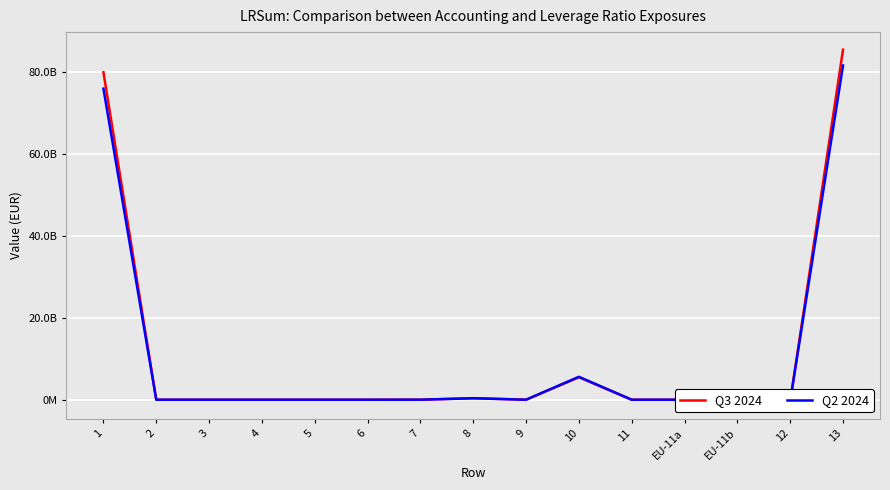

Is this an area chart (filled region under the line)?

No